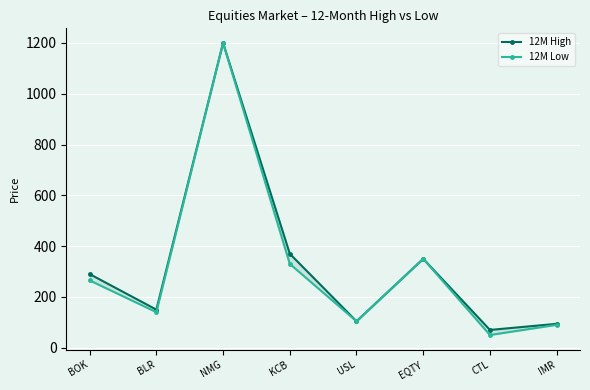

List the series in order of their peak value, lowest first.

12M High, 12M Low